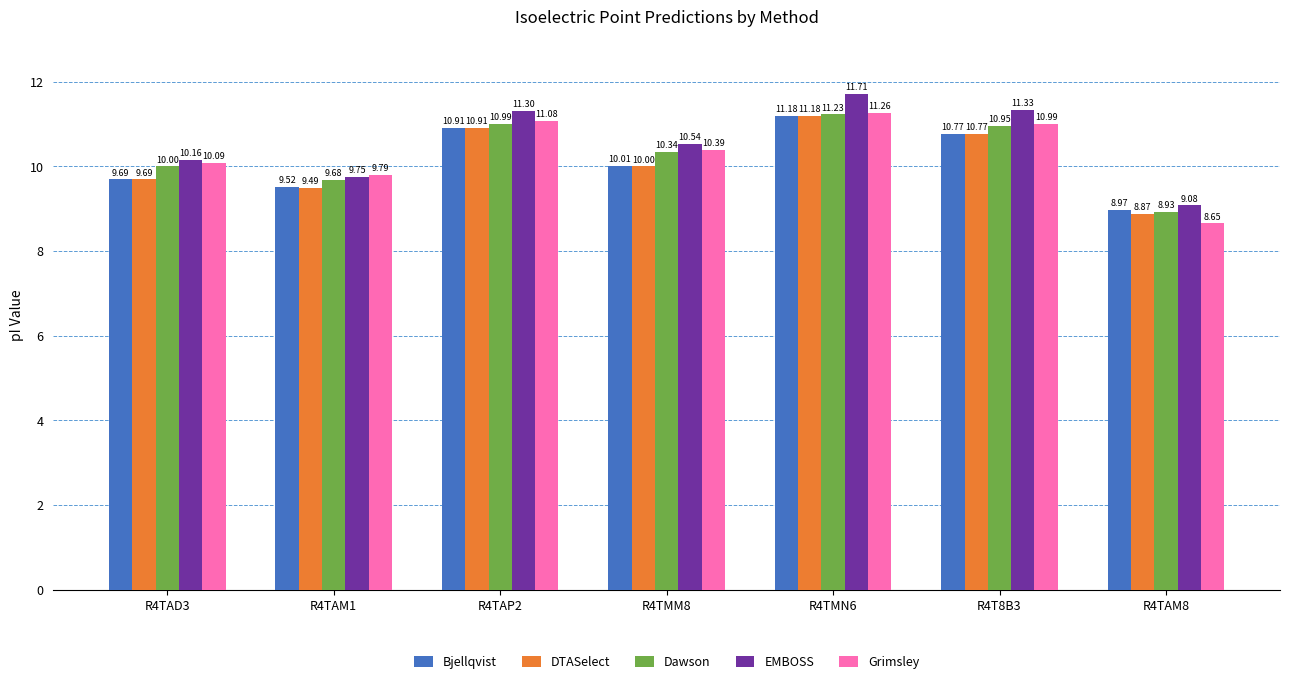

Which series has the widest spread of values?

EMBOSS